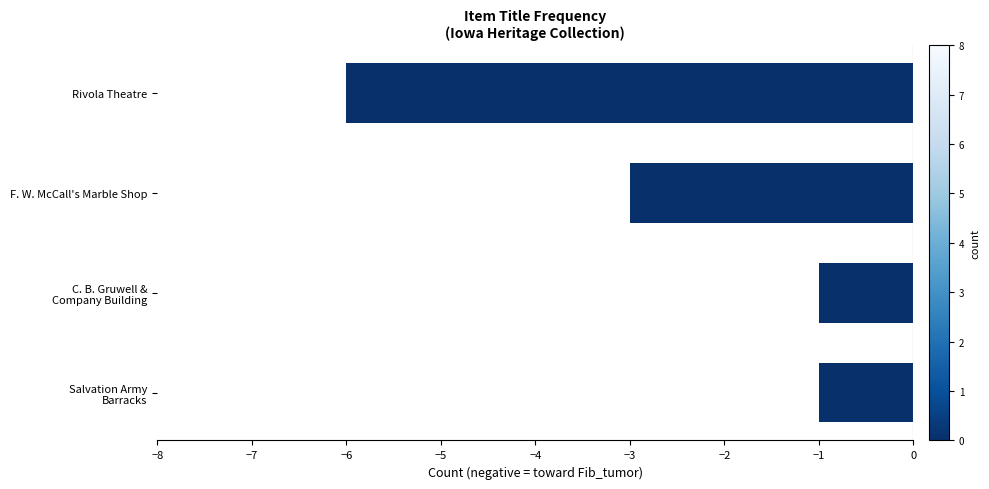

What is the maximum value shown in the chart?

-1